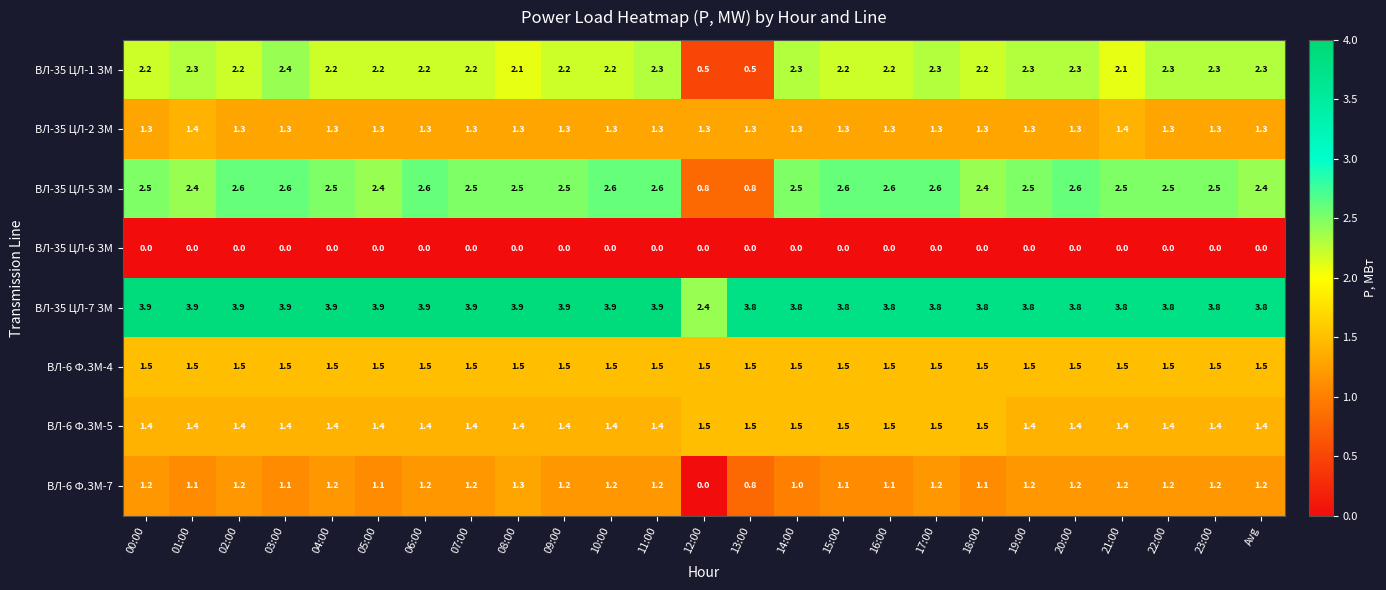

What is the difference between the highest and lowest values at 18:00?

3.8